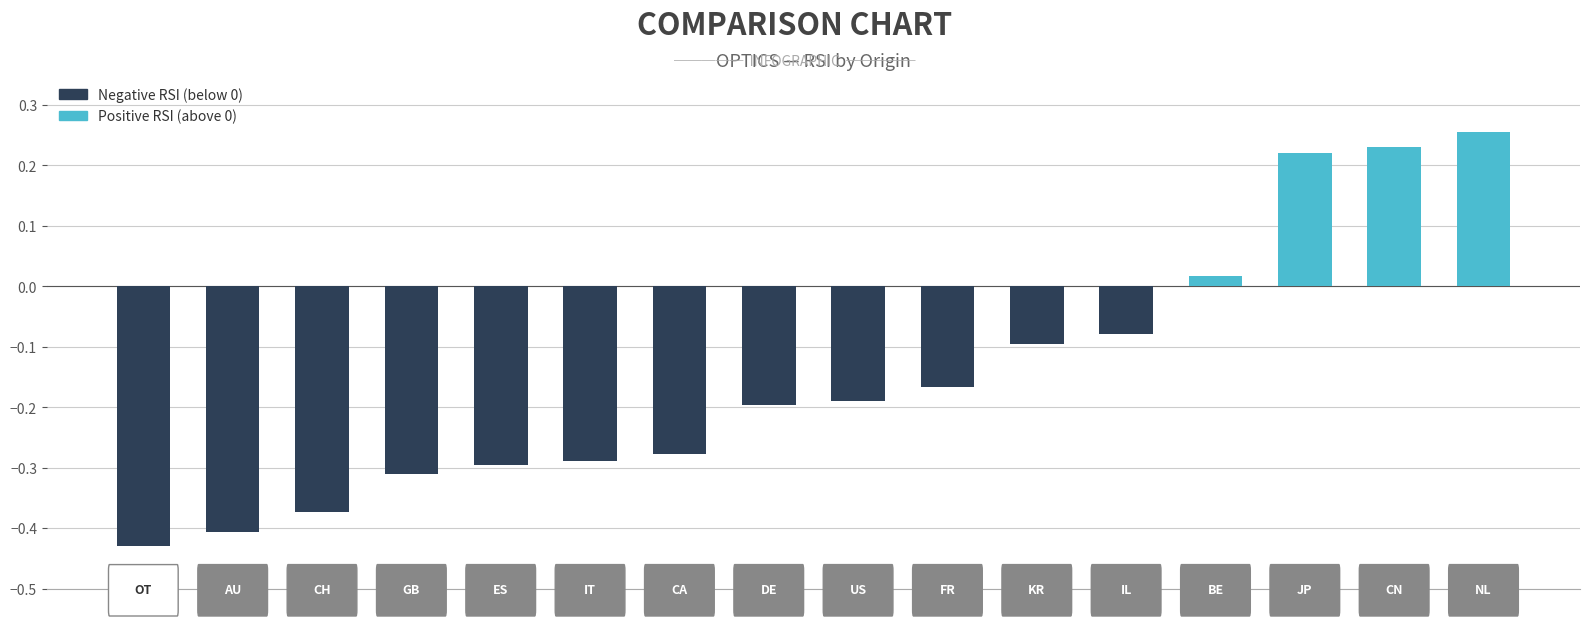

What is the difference between the second highest and minimum values?

0.7